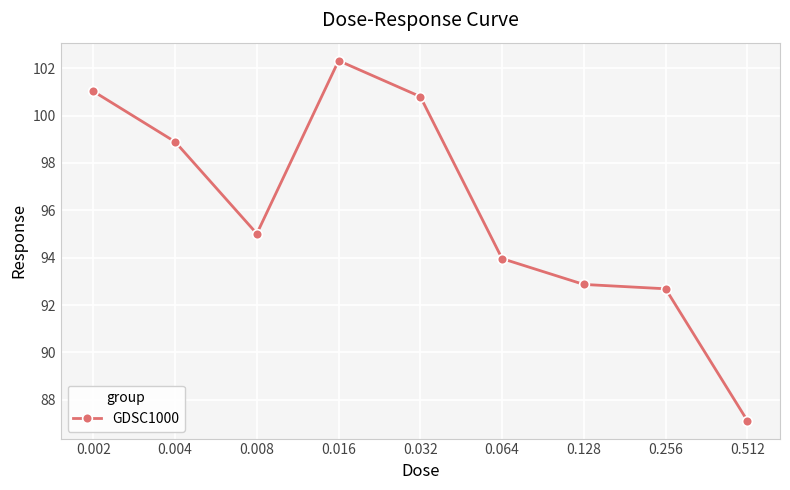

How many interior local valleys (lower than both neighbors) does the data have?

1